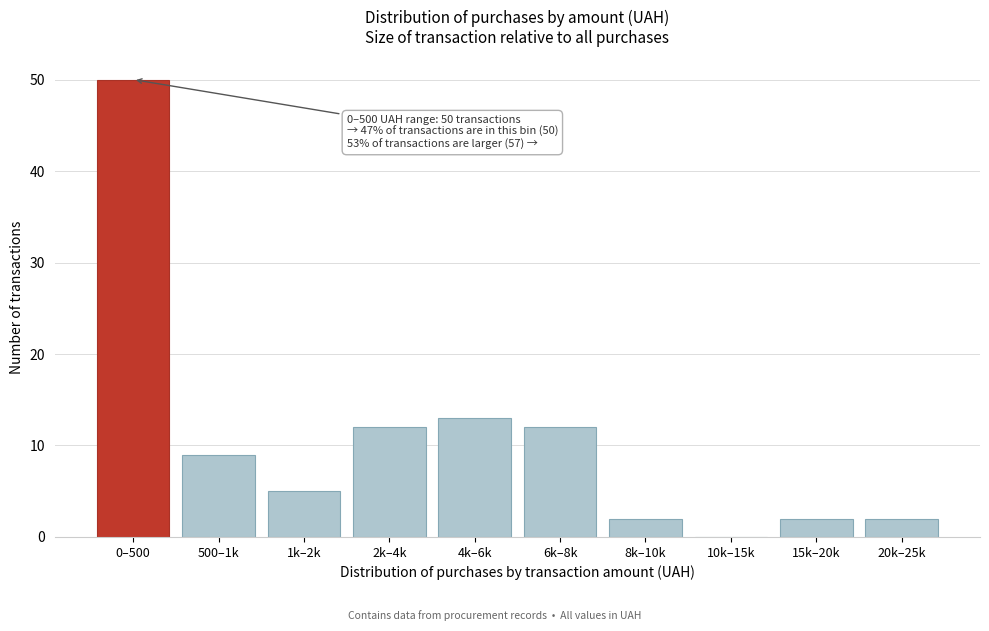

Reading right to left, what are all the values shown in this chart?

20k–25k=2	15k–20k=2	10k–15k=0	8k–10k=2	6k–8k=12	4k–6k=13	2k–4k=12	1k–2k=5	500–1k=9	0–500=50